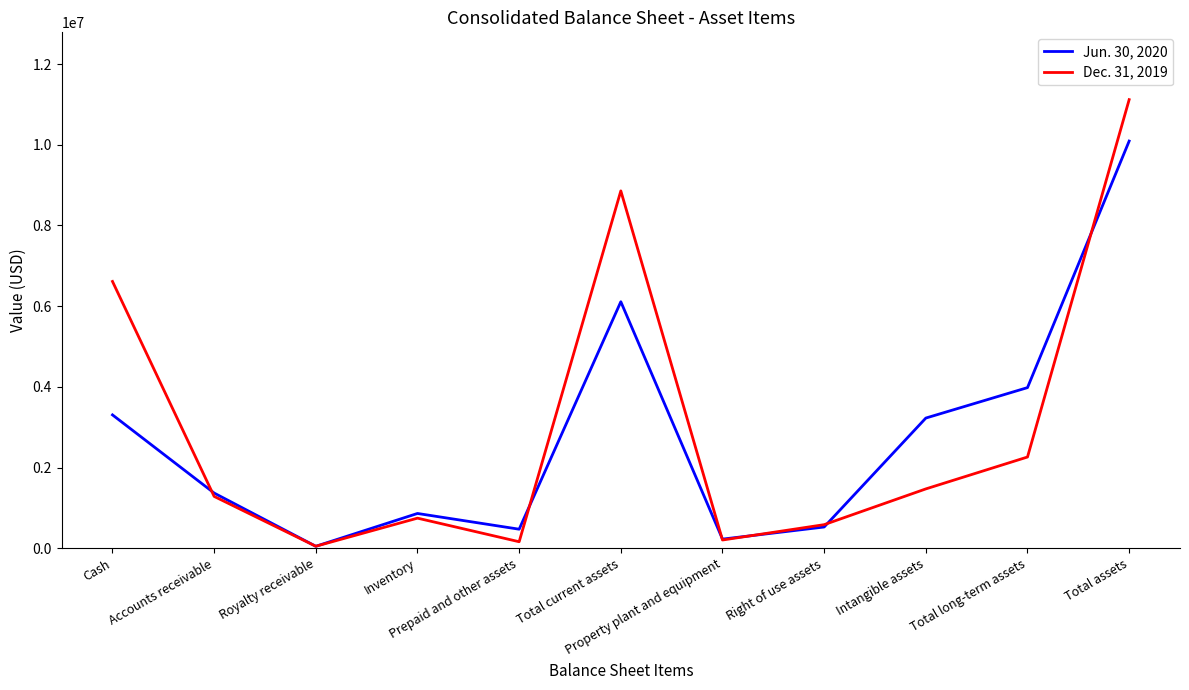

What is the highest value of the Dec. 31, 2019 series?

11117162